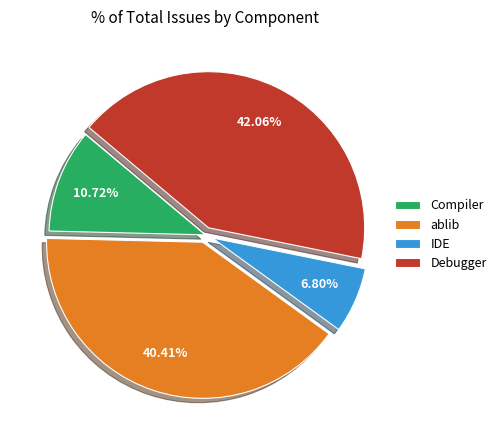

To the nearest percent, what portion does Compiler represent?

11%